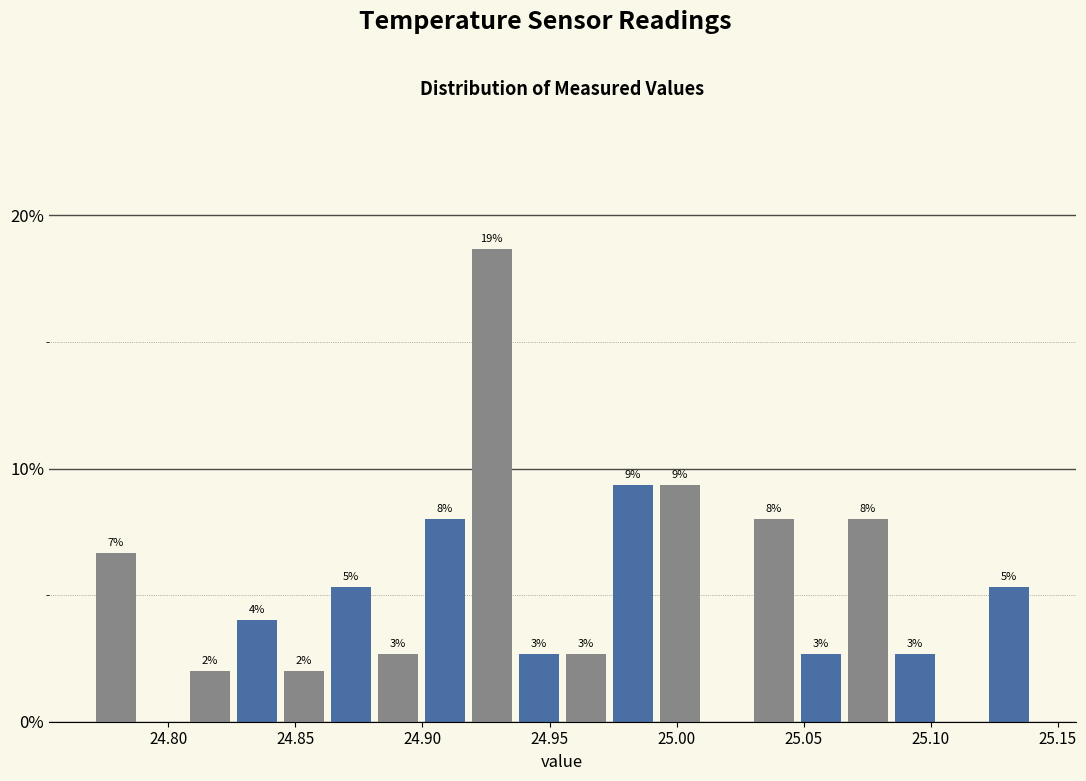

Read against the x-axis, roughly where is the centre of the tallest bar?

24.925